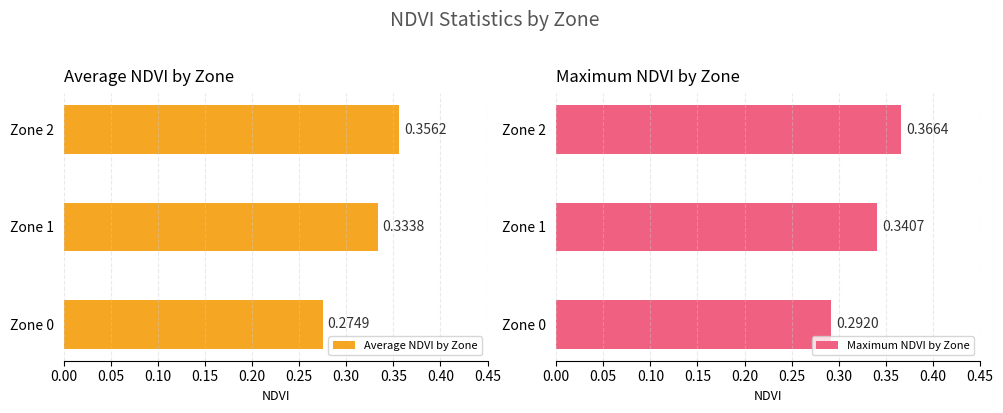

Rank the categories by Average NDVI by Zone value from highest to lowest.

Zone 2, Zone 1, Zone 0